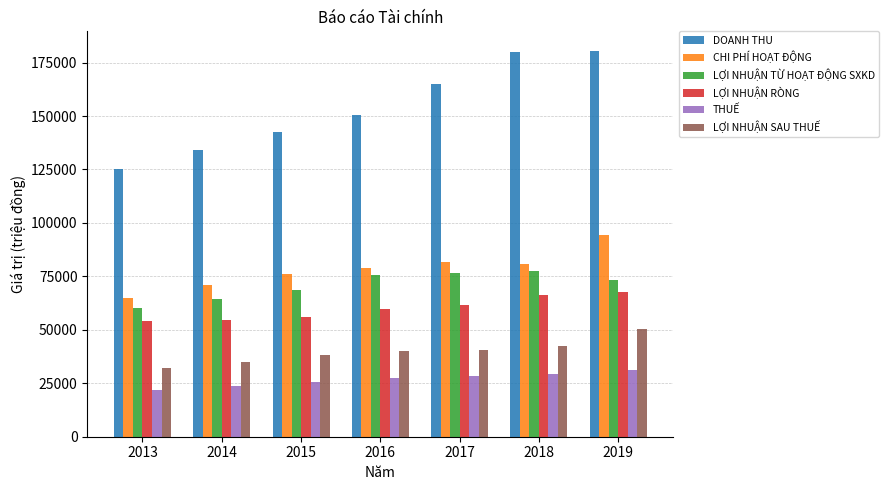

What is the sum of all LỢI NHUẬN RÒNG values?

419600.4